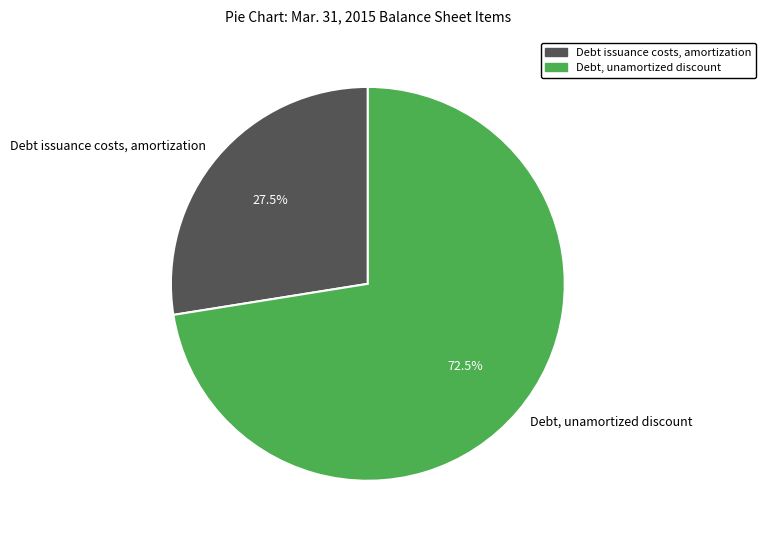

Which category has the biggest portion of the pie?

Debt, unamortized discount